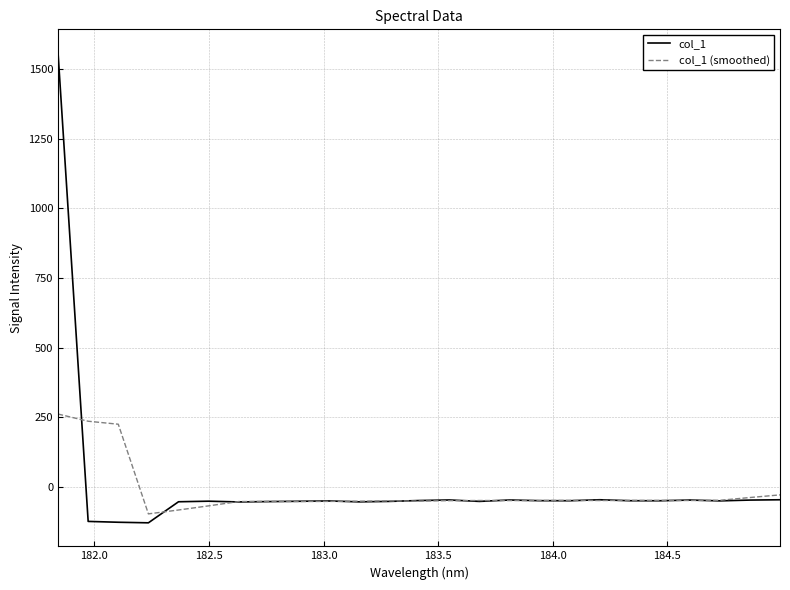

What is the maximum value for col_1 (smoothed)?

261.4